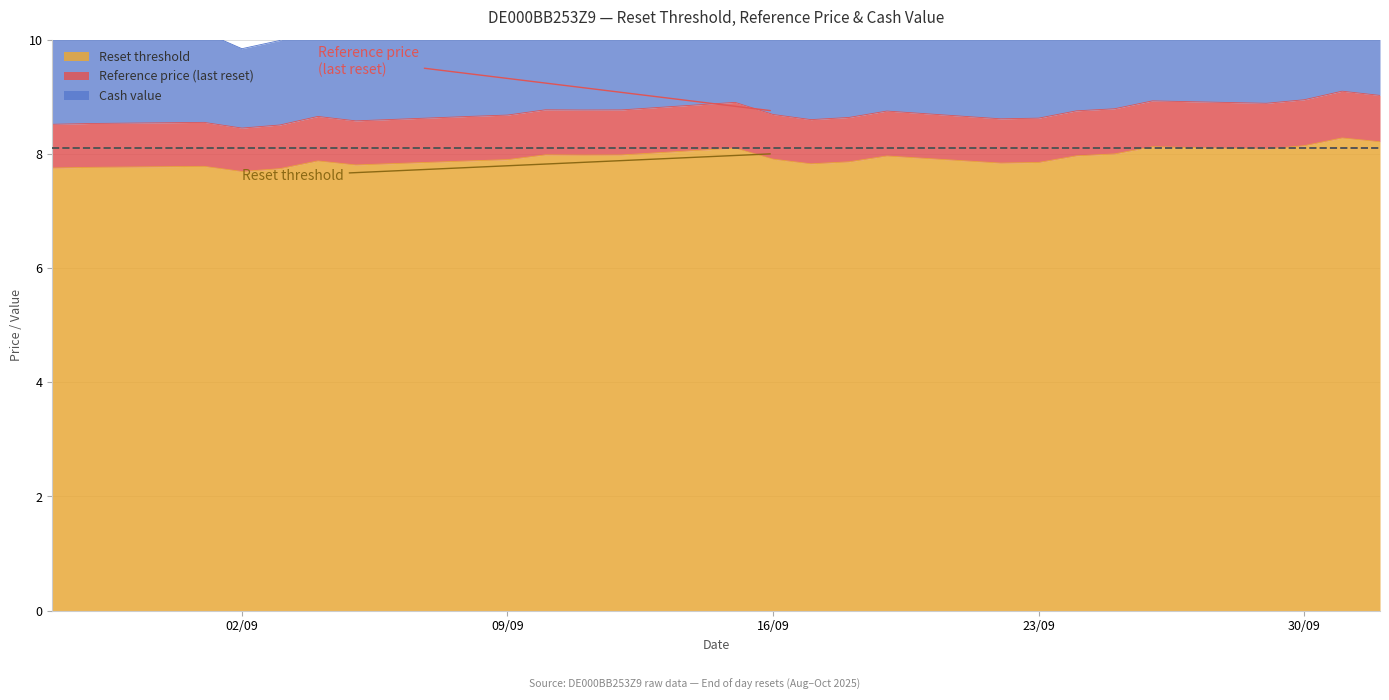

What is the highest value of the Reference price (last reset) series?

9.1